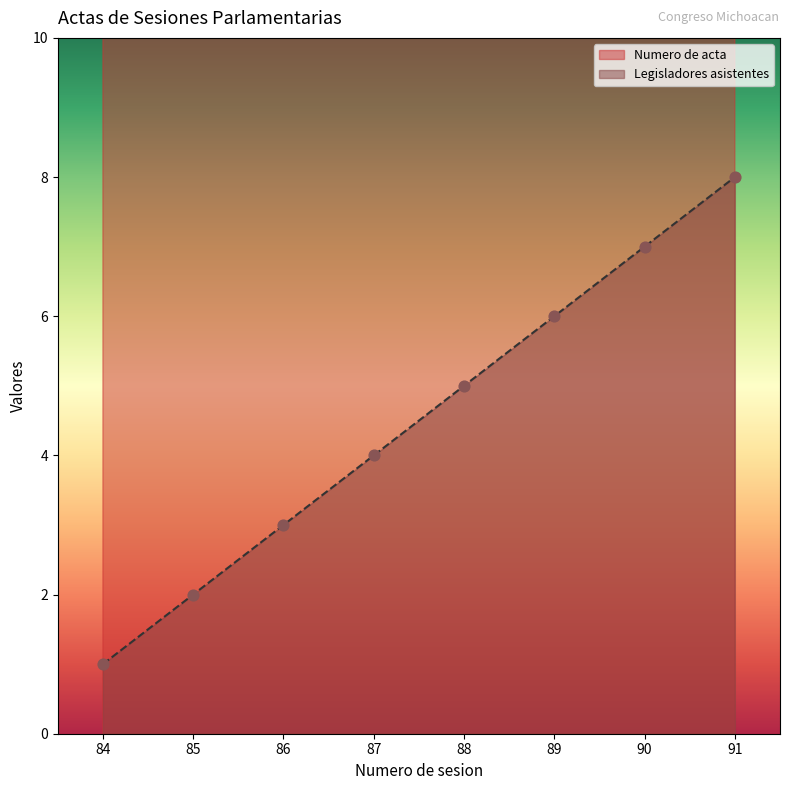

Which series reaches the maximum Y coordinate?

Numero de acta